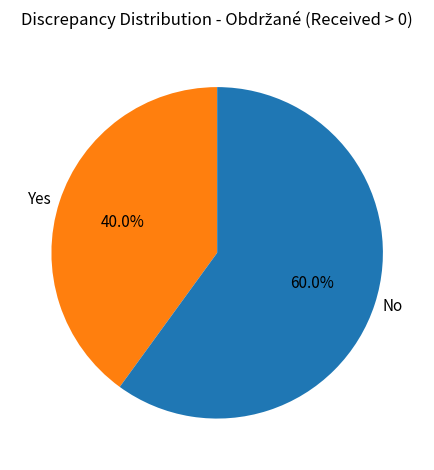

Rank the categories by value from highest to lowest.

No, Yes